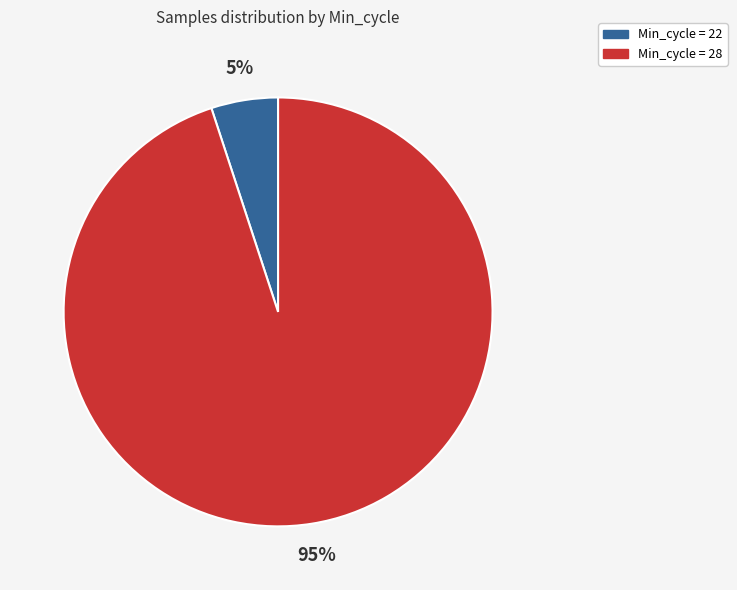

Which has a higher value, Min_cycle = 28 or Min_cycle = 22?

Min_cycle = 28